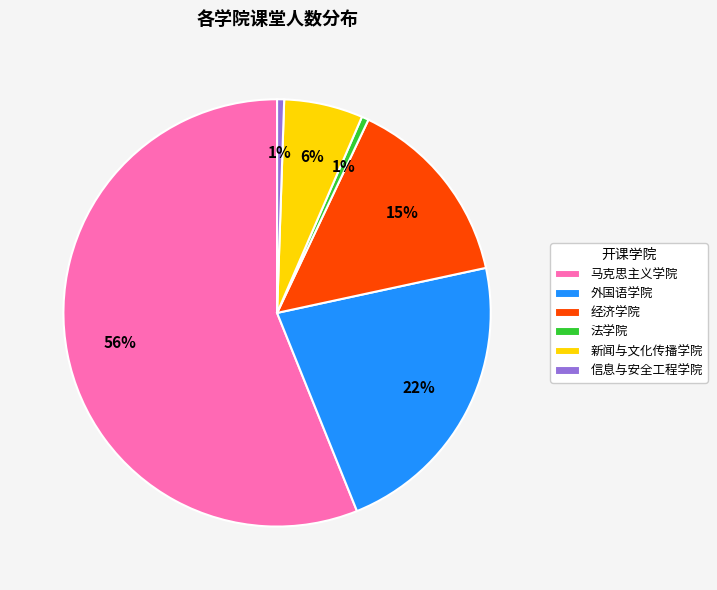

To the nearest percent, what portion does 经济学院 represent?

15%